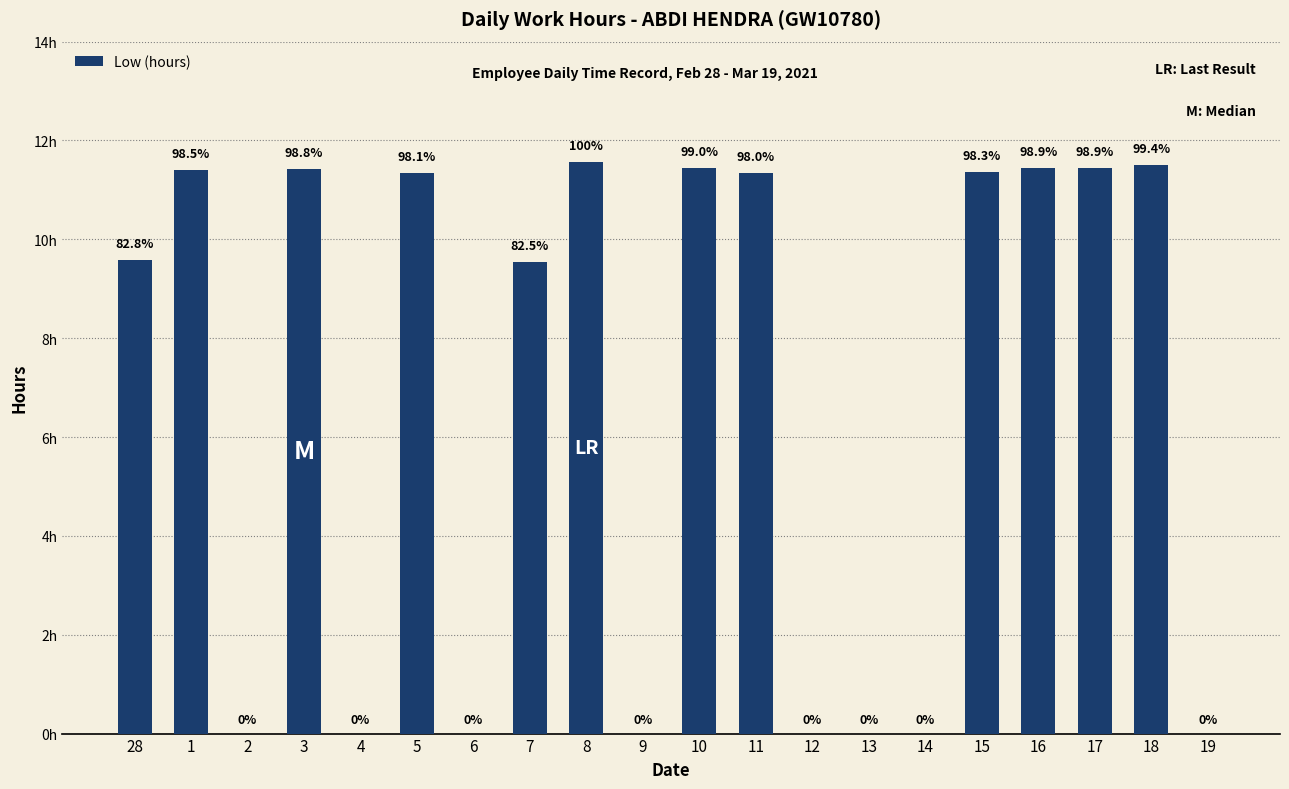

How many data points does each series have?

20